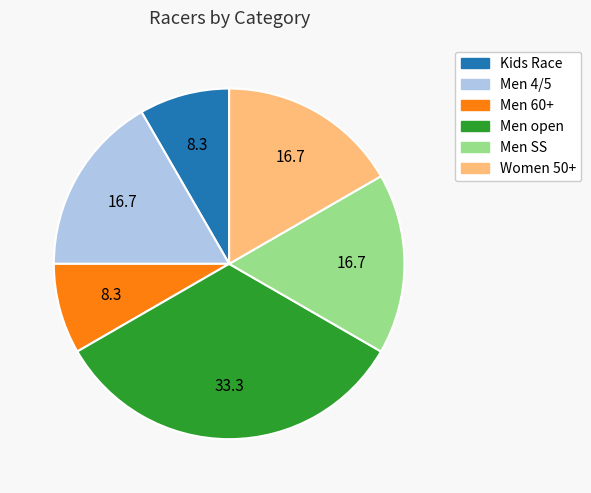

Approximately how many times larger is the value at Men 4/5 compared to Men SS?

1.0